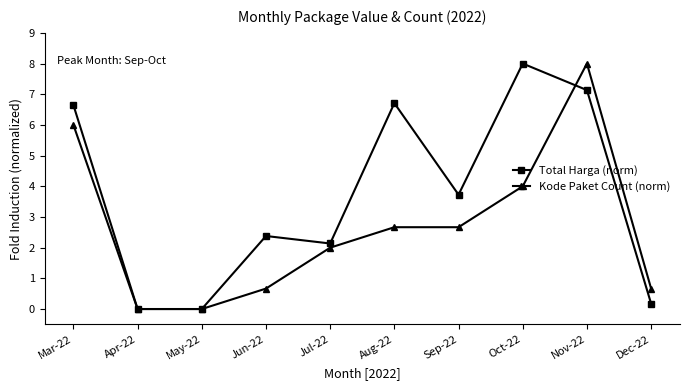

Which series has the largest total across all categories?

Total Harga (norm)